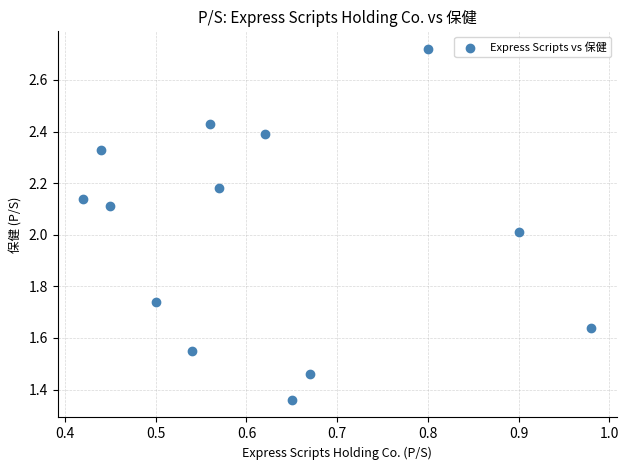

What is the range of X values (max minus min)?

0.6